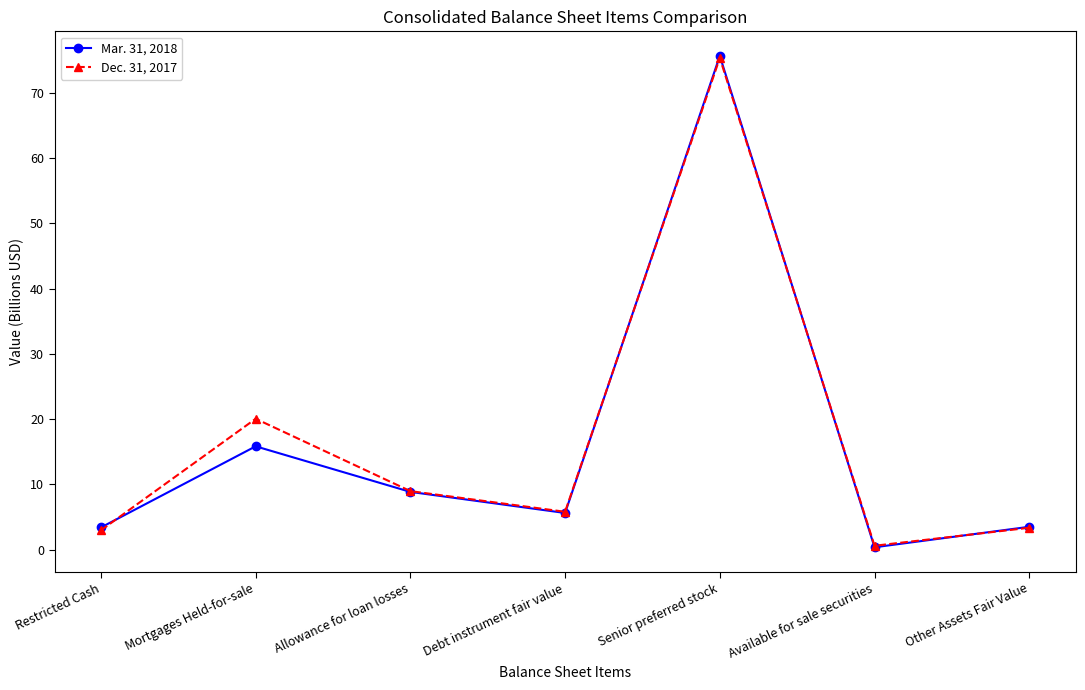

Which series has the widest spread of values?

Mar. 31, 2018